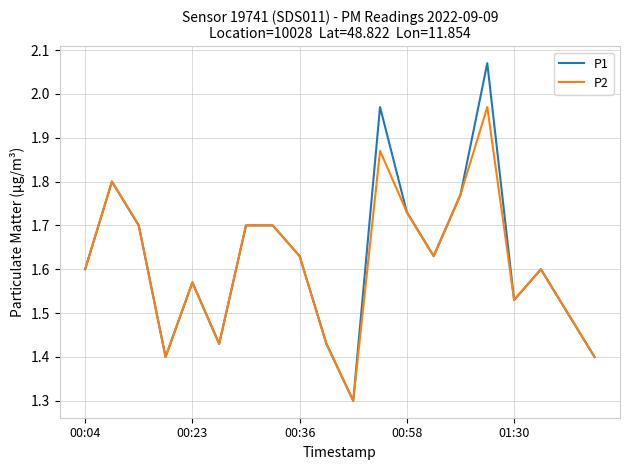

Which series has the widest spread of values?

P1